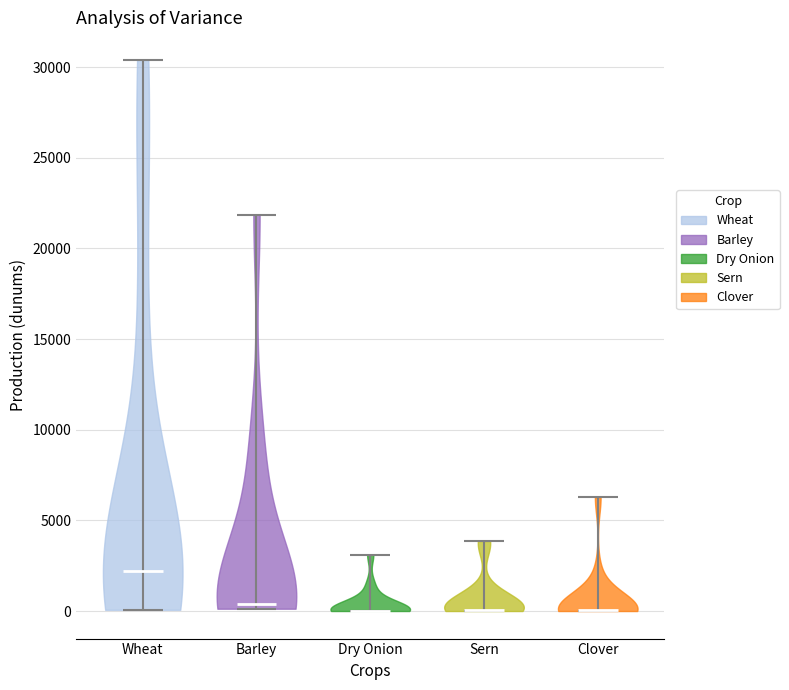

Reading left to right, read every violin against the y-axis: where its median line is, and the lowest and highest points it reaches. The values are not printed on the chart, so give them approximately, as read against the axis.

Wheat: median line 2000, lowest point 0, highest point 30500
Barley: median line 500, lowest point 0, highest point 22000
Dry Onion: median line 0, lowest point 0, highest point 3000
Sern: median line 0, lowest point 0, highest point 4000
Clover: median line 0, lowest point 0, highest point 6500